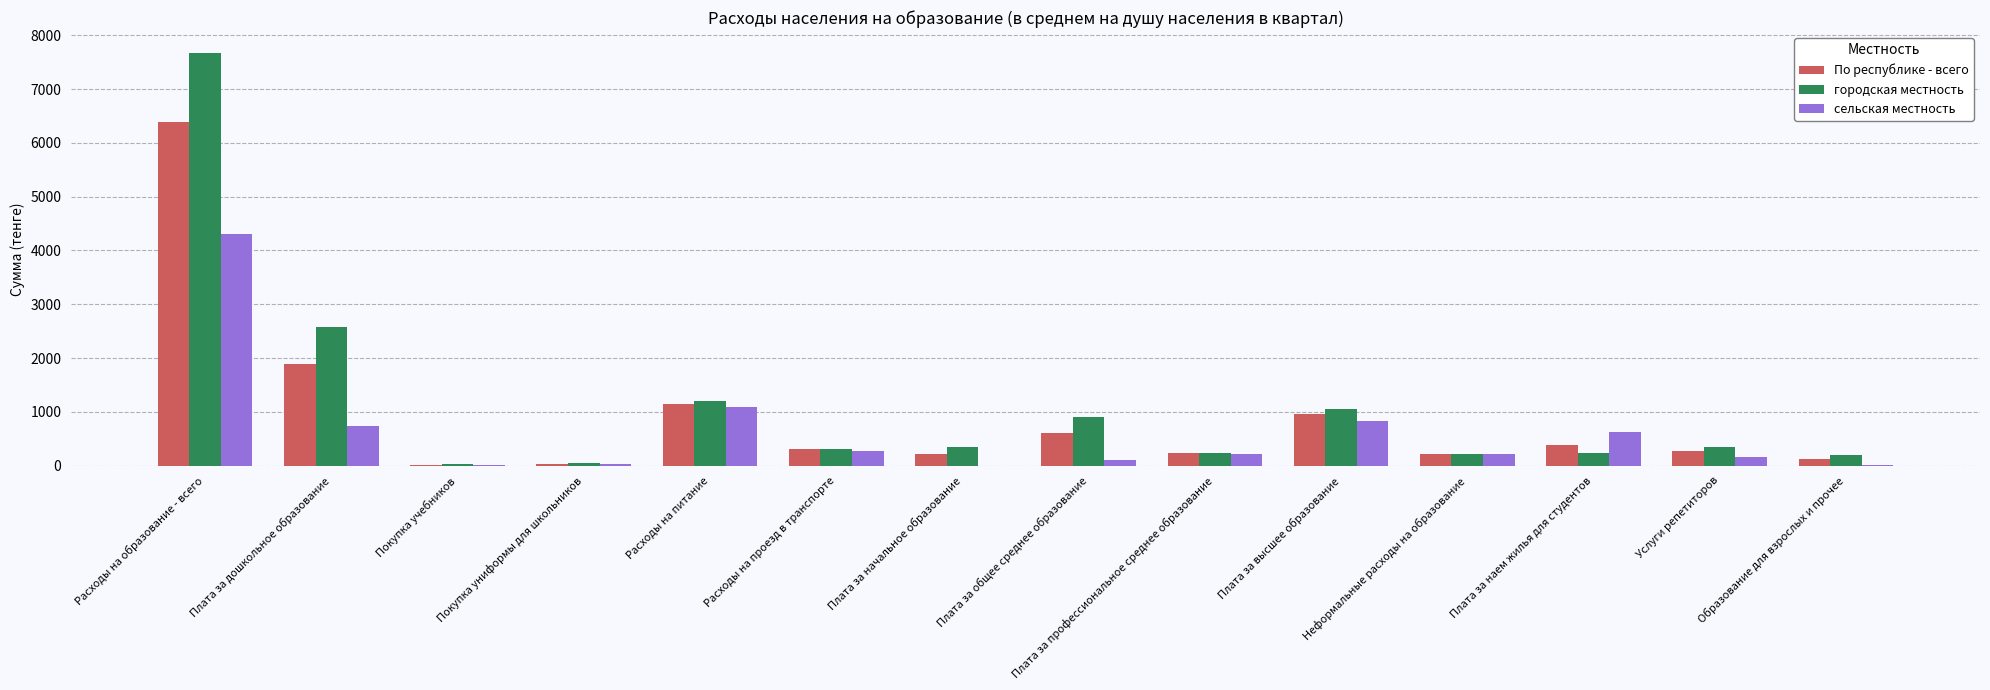

How many series are shown in this chart?

3